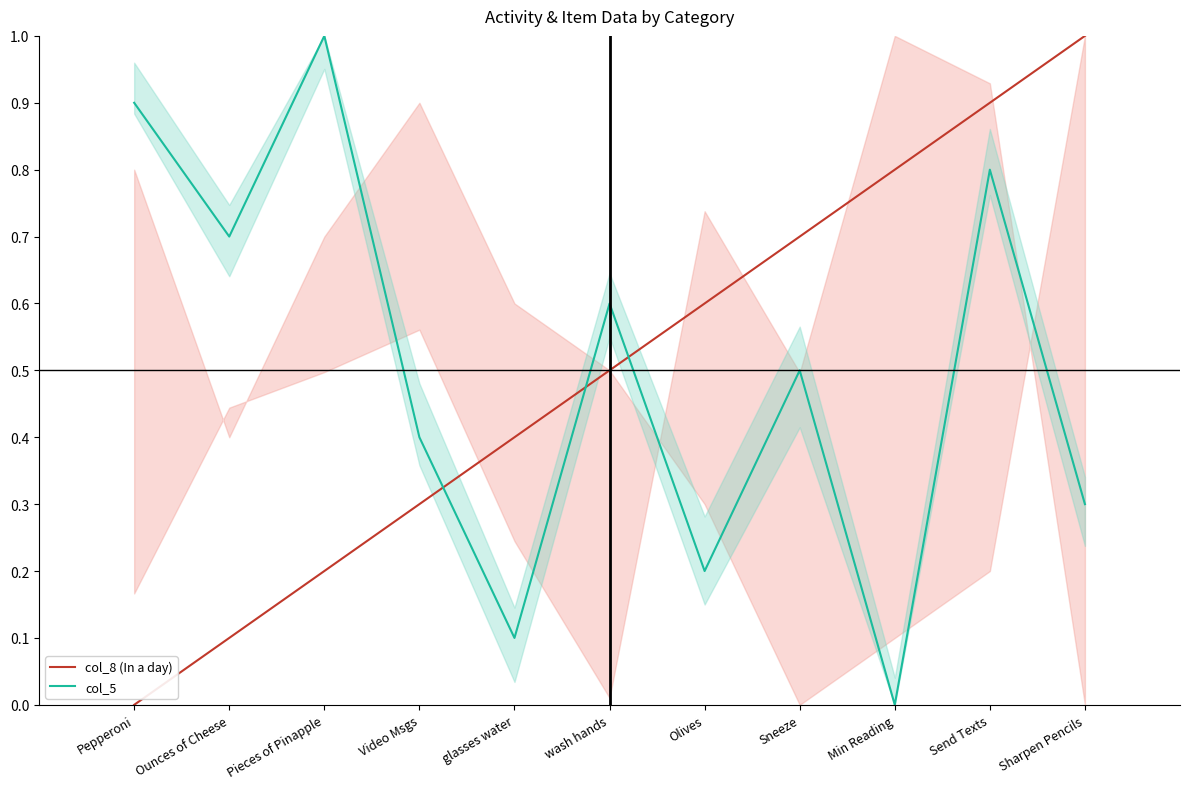

At which label does col_8 (In a day) reach its peak?

Sharpen Pencils